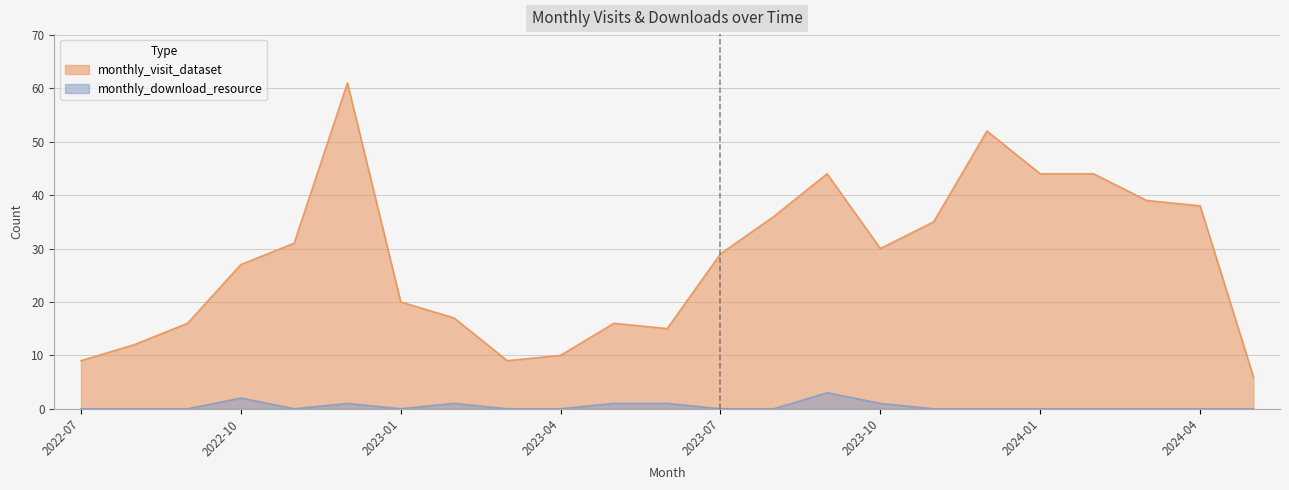

What is the maximum value for monthly_visit_dataset?

61